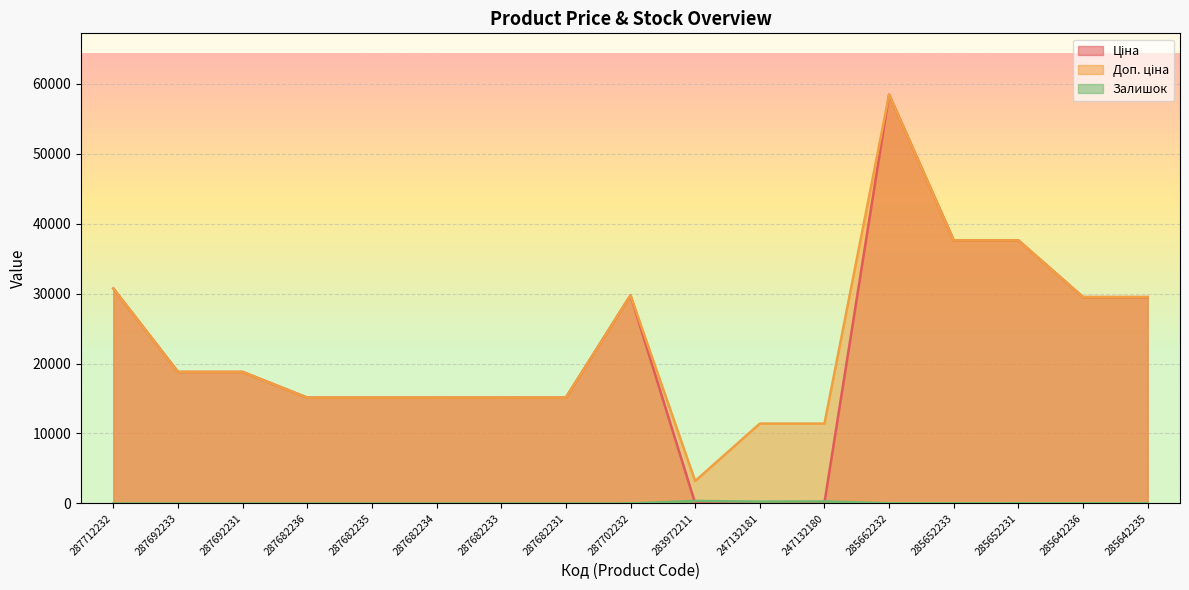

What is the sum of all Доп. ціна values?

392279.8